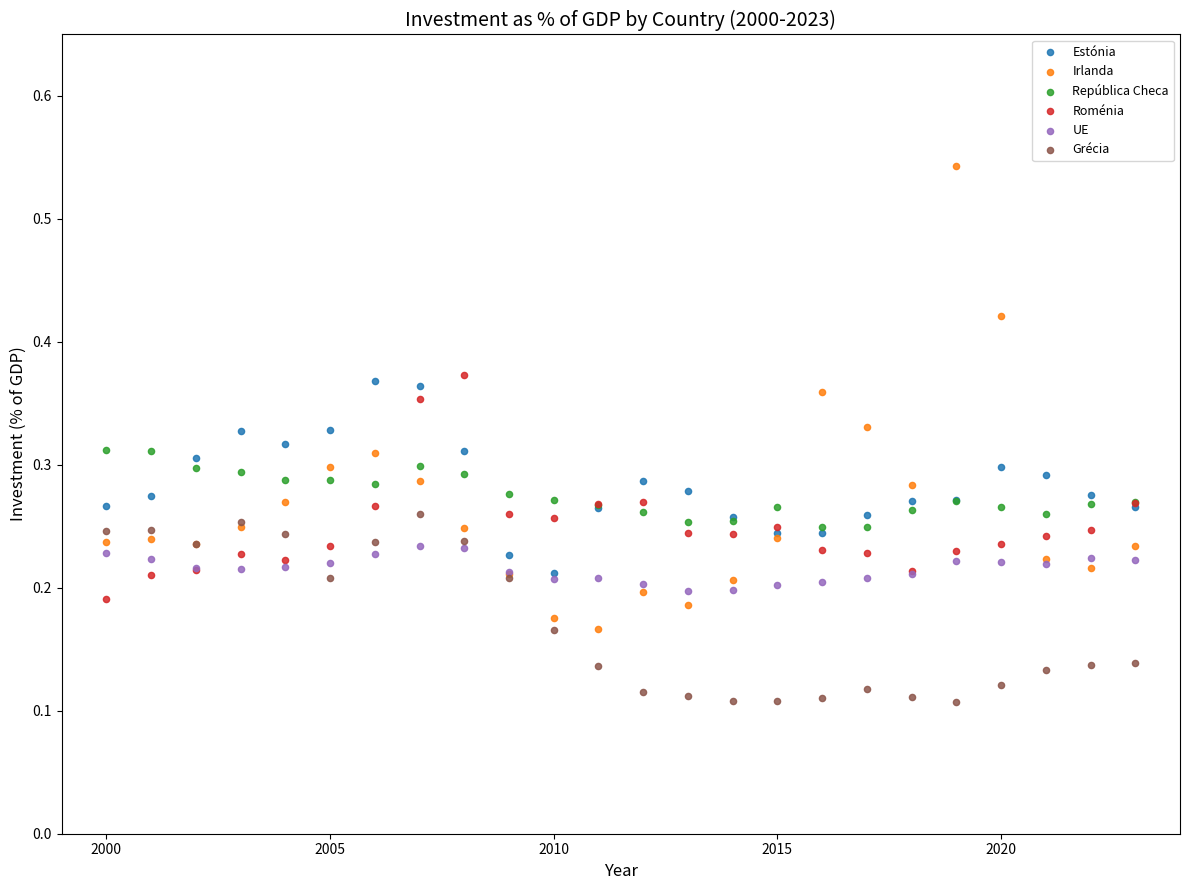

What are all the series names shown in the legend?

Estónia, Irlanda, República Checa, Roménia, UE, Grécia